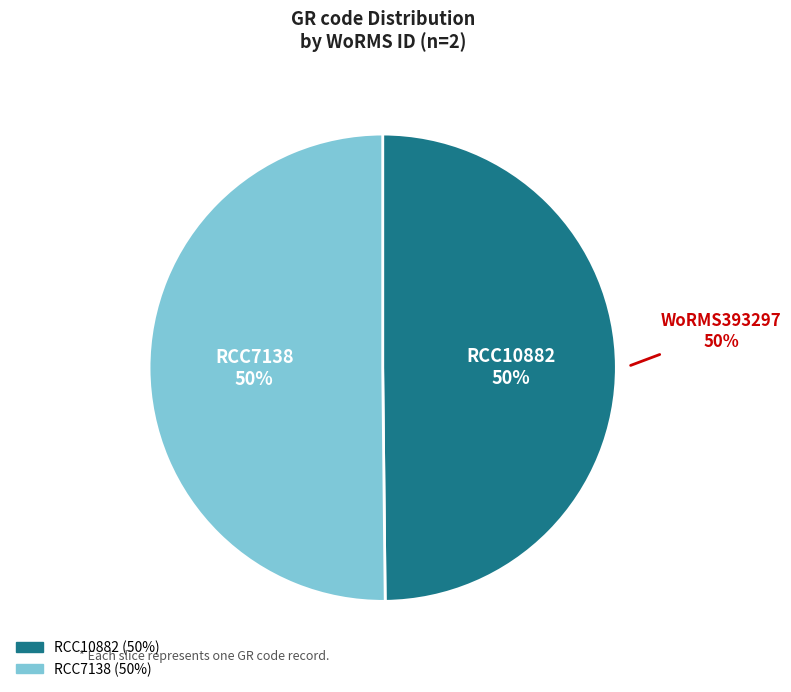

To the nearest percent, what percentage of the pie is RCC7138?

50%